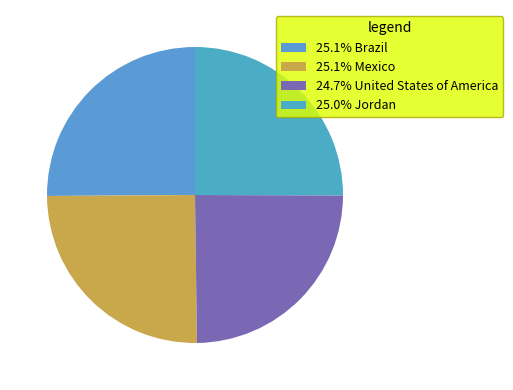

Does any single category account for the majority?

No